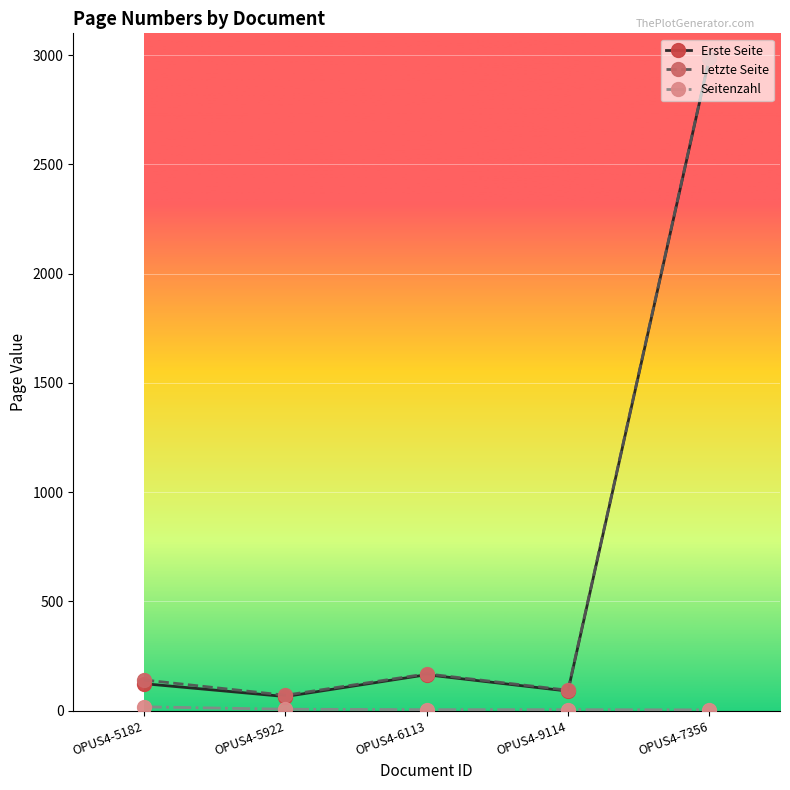

Is it true that Erste Seite equals 2985 at OPUS4-7356?

True